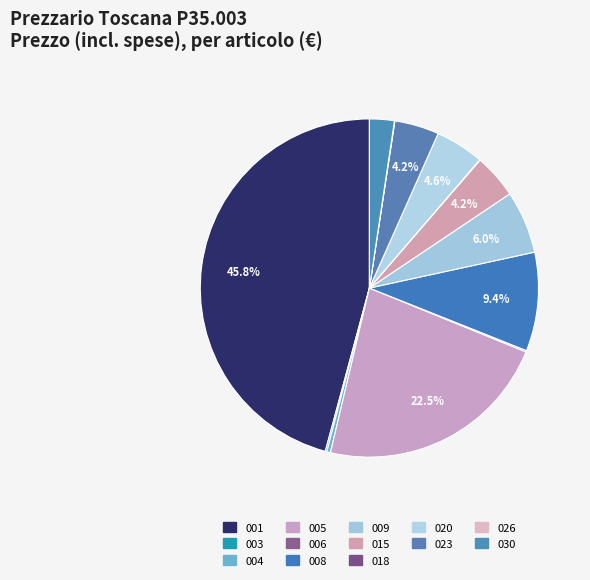

Is there a majority slice in this chart?

No